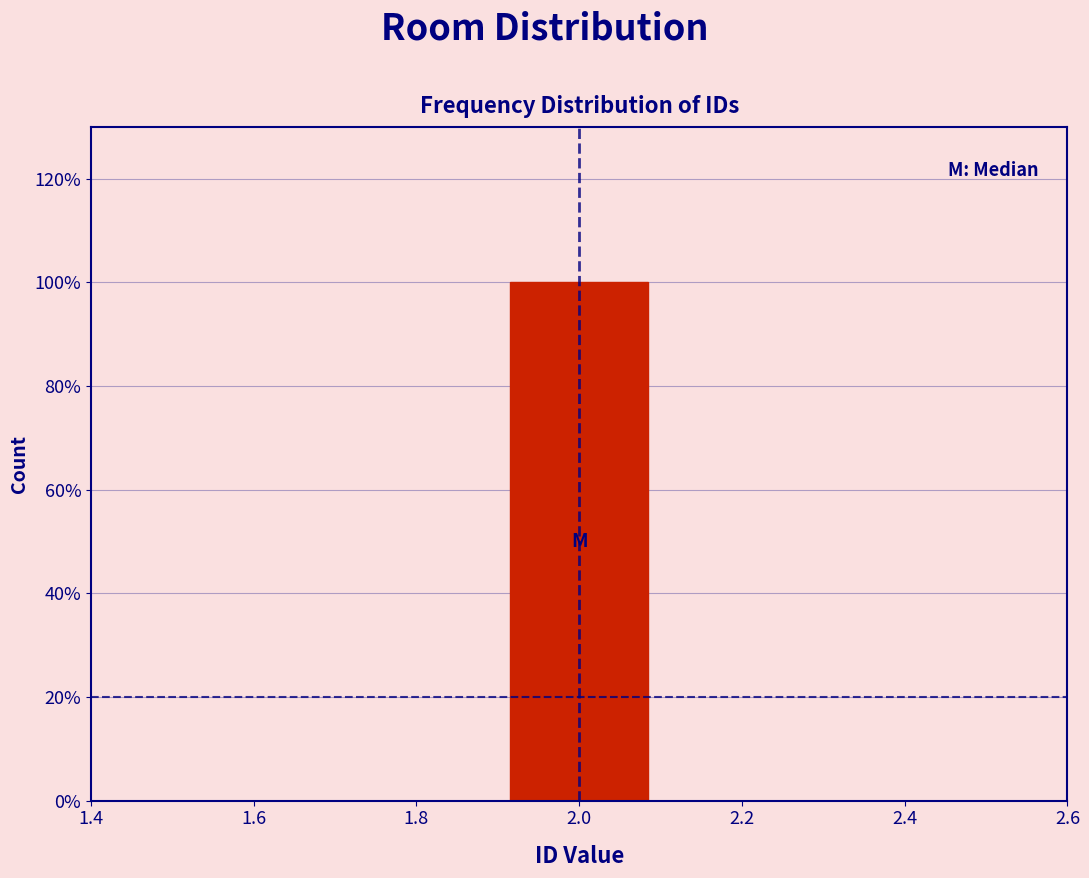

Reading left to right, transcribe this chart: for each bar, give the range it covers on the x-axis and its height. The values are not printed on the chart, so give them approximately, as read against the axis.

1.5 to 1.7: 0
1.7 to 1.9: 0
1.9 to 2.1: 100
2.1 to 2.3: 0
2.3 to 2.5: 0